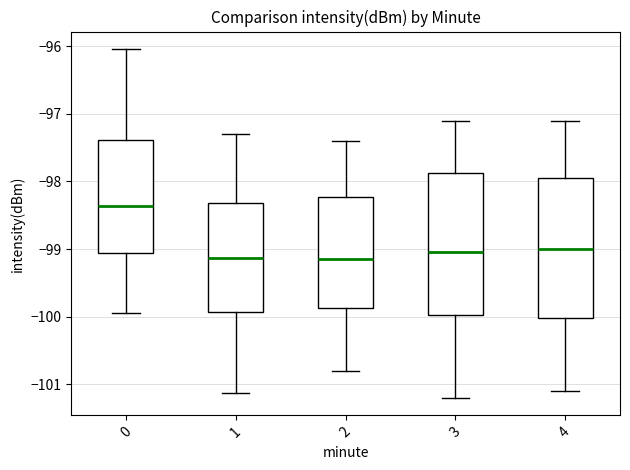

Reading left to right, read every box against the y-axis: the position of its median line, the range the box covers, and the ends of its whiskers. The values are not printed on the chart, so give them approximately, as read against the axis.

0: median -98.4, box -99.1 to -97.4, whiskers -99.9 to -96.0
1: median -99.1, box -99.9 to -98.3, whiskers -101.1 to -97.3
2: median -99.1, box -99.9 to -98.2, whiskers -100.8 to -97.4
3: median -99.0, box -100.0 to -97.9, whiskers -101.2 to -97.1
4: median -99.0, box -100.0 to -97.9, whiskers -101.1 to -97.1